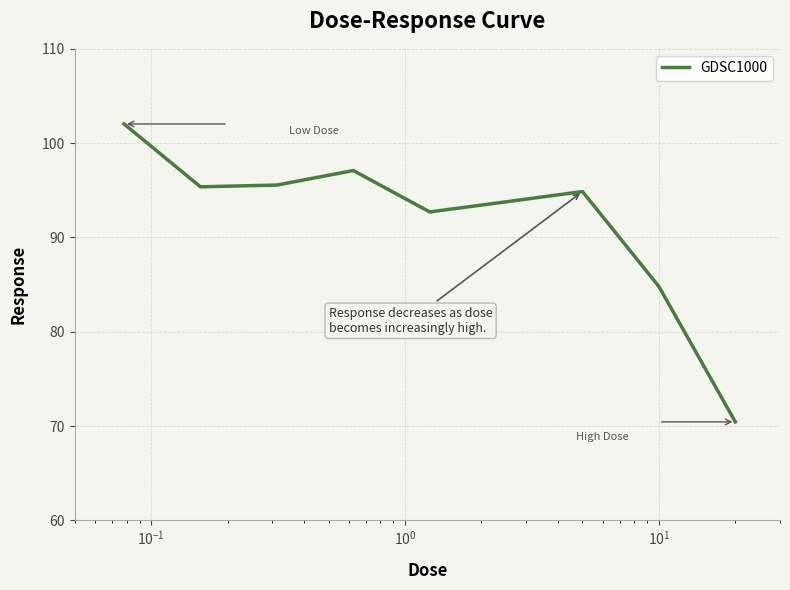

What is the difference between the maximum and minimum values?

31.6